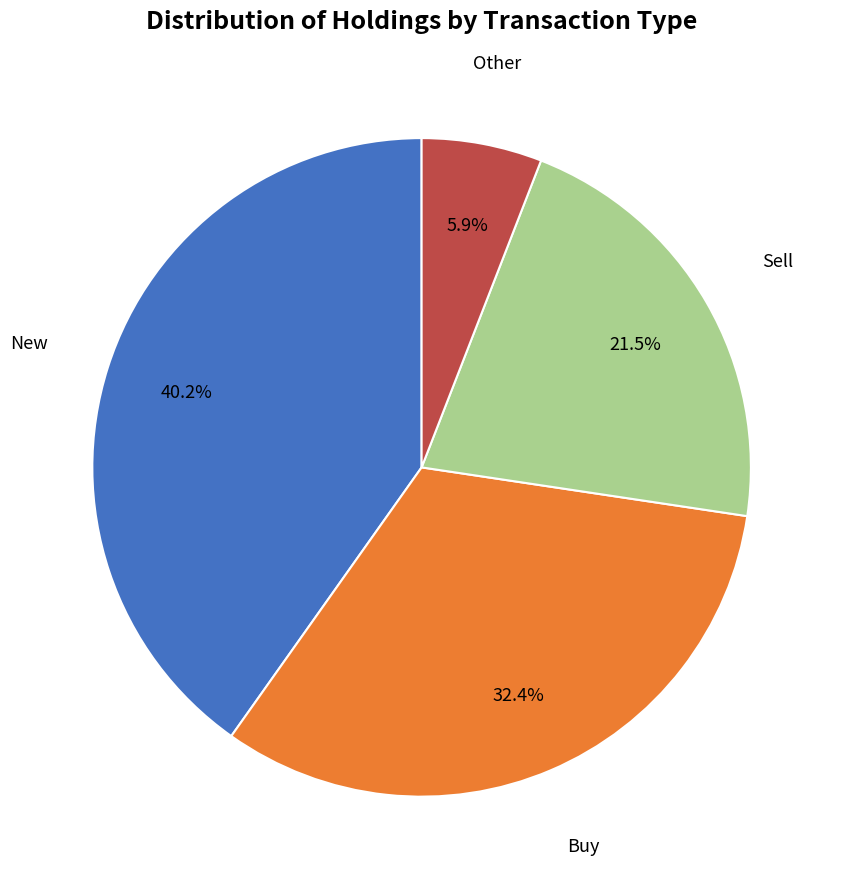

Rank the categories by value from lowest to highest.

Other, Sell, Buy, New